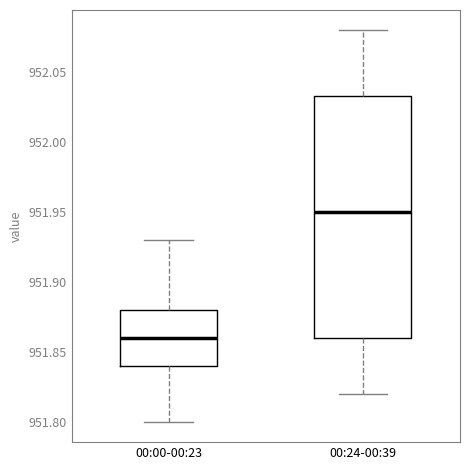

Reading left to right, transcribe this box plot: for each box, give where its median line is, the range the box spans, and where its two whiskers end, as read against the y-axis. The values are not printed on the chart, so give them approximately, as read against the axis.

00:00-00:23: median 951.860, box 951.840 to 951.880, whiskers 951.800 to 951.930
00:24-00:39: median 951.950, box 951.860 to 952.035, whiskers 951.820 to 952.080